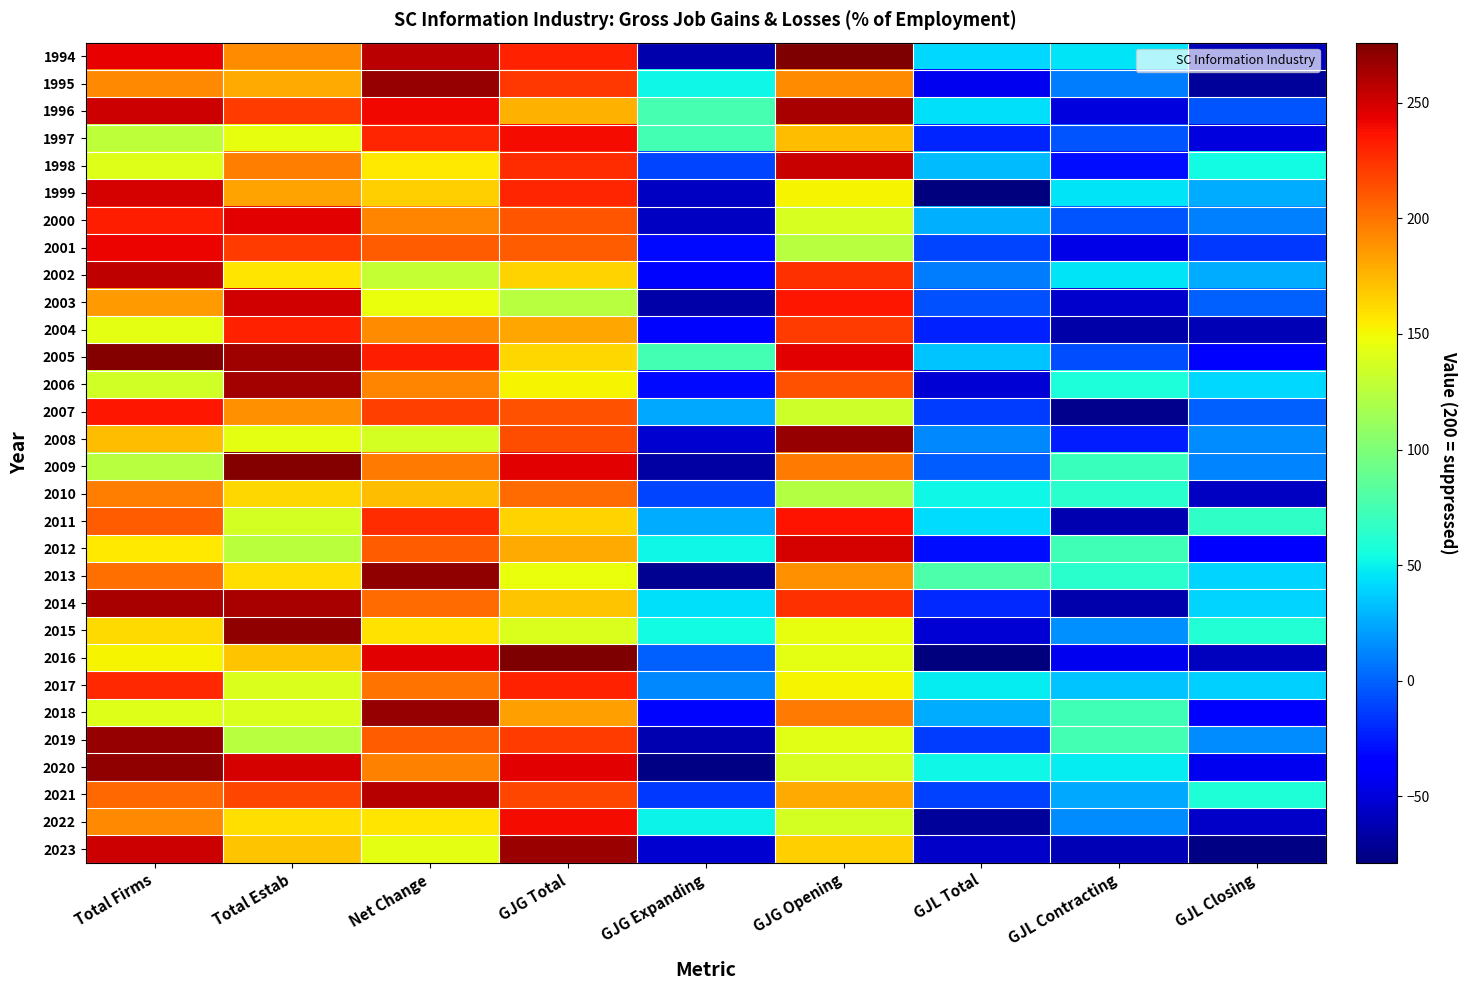

Which series has the largest total across all categories?

2005